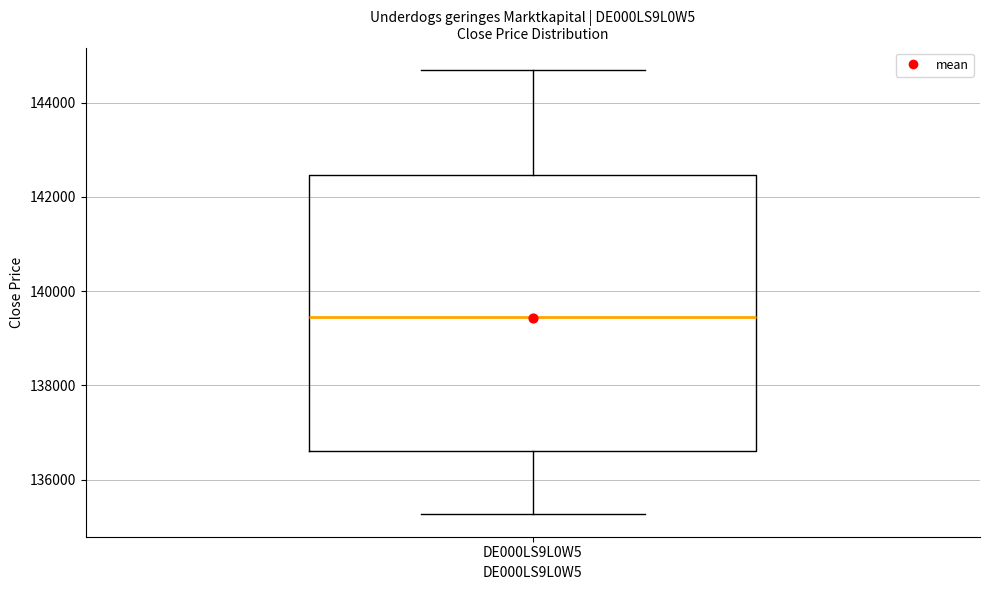

Read this box plot against the y-axis: the position of the median line, the range covered by the box, and the ends of both whiskers. The values are not printed on the chart, so give them approximately, as read against the axis.

median 139400, box 136600 to 142400, whiskers 135200 to 144600